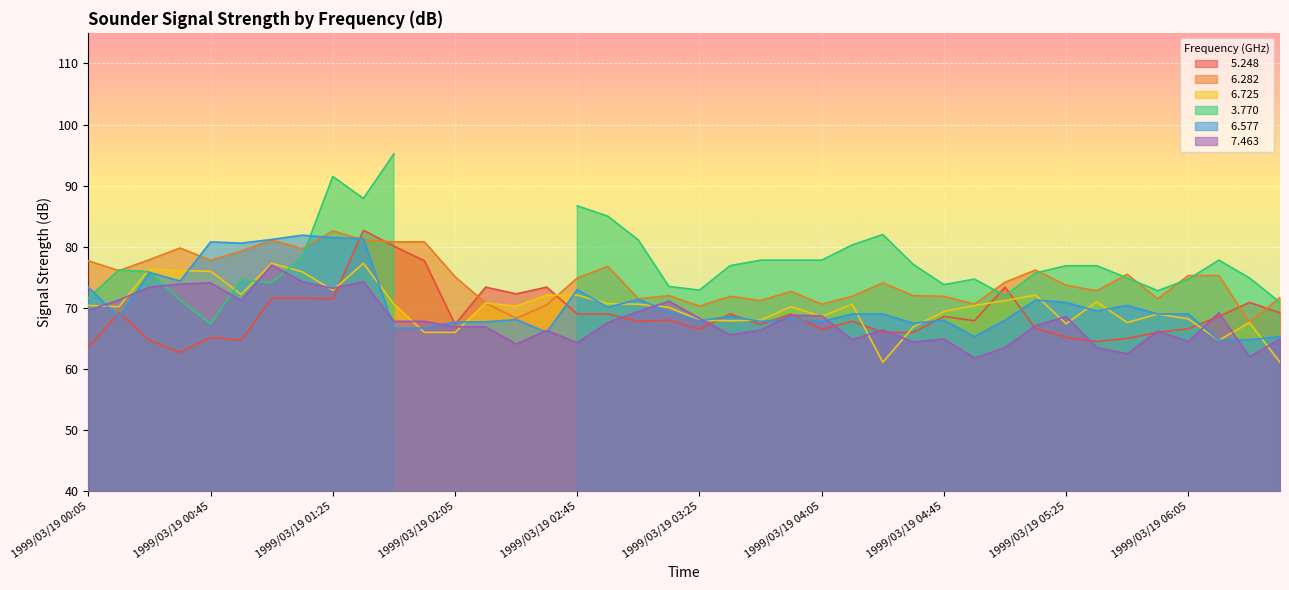

How many times do   7.463 and   5.248 cross each other?

13